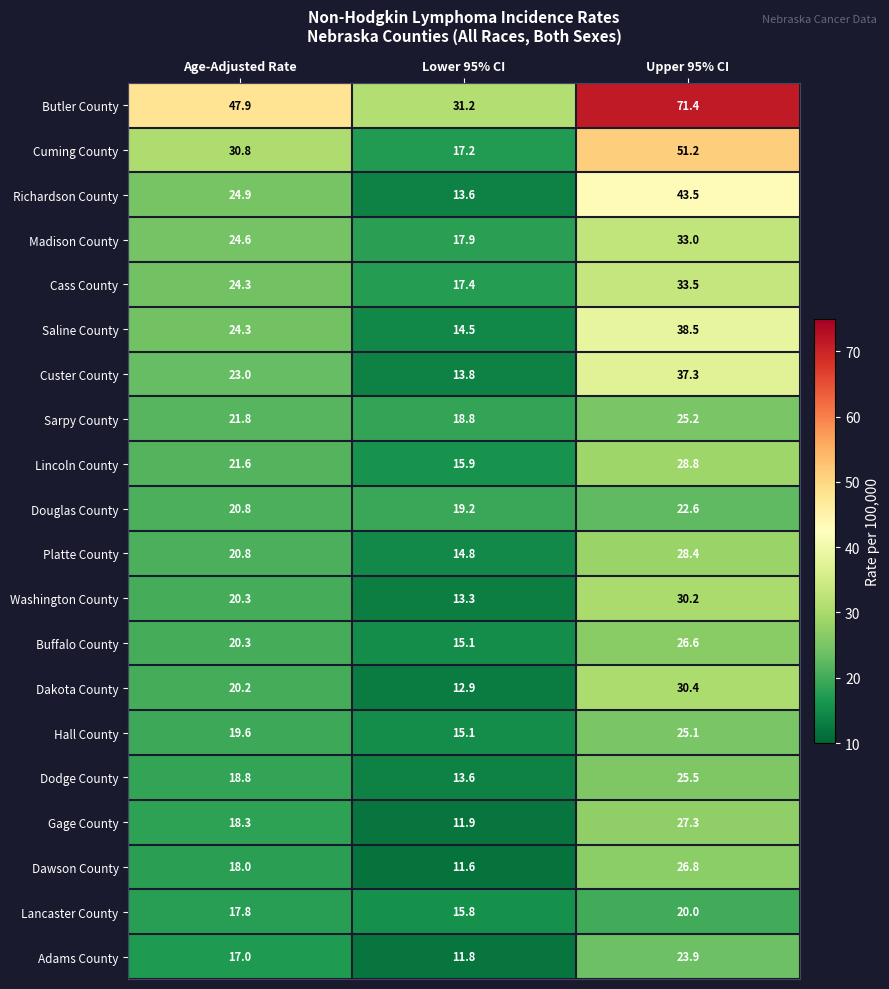

Which series changed the most between Lower 95% CI and Upper 95% CI?

Butler County